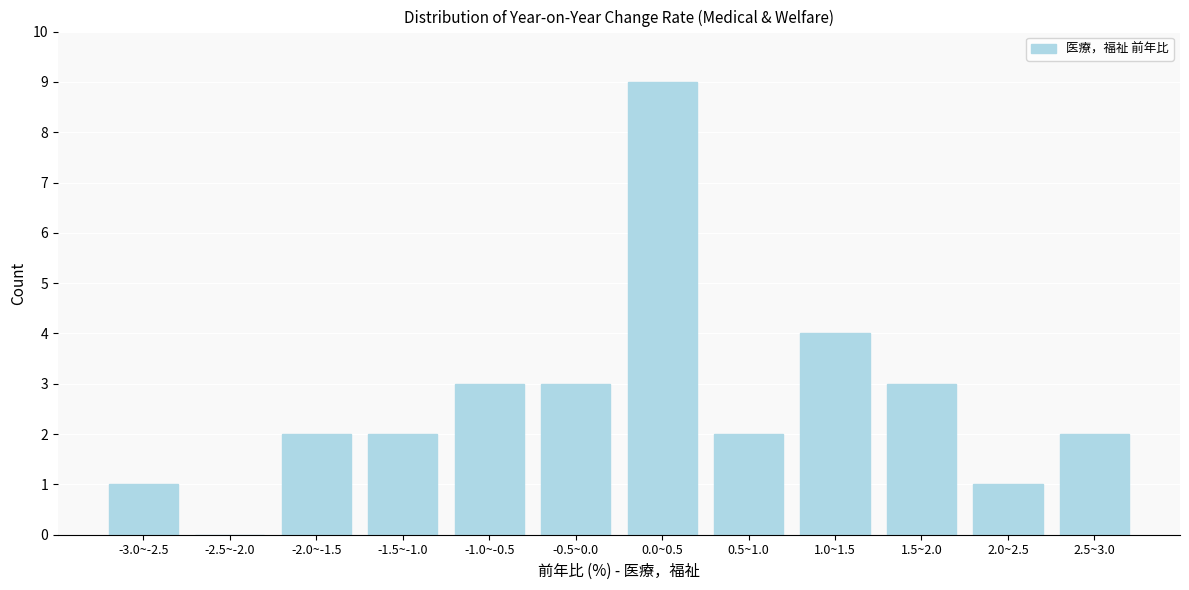

Reading right to left, extract all data points from this chart.

2.5~3.0=2	2.0~2.5=1	1.5~2.0=3	1.0~1.5=4	0.5~1.0=2	0.0~0.5=9	-0.5~0.0=3	-1.0~-0.5=3	-1.5~-1.0=2	-2.0~-1.5=2	-2.5~-2.0=0	-3.0~-2.5=1